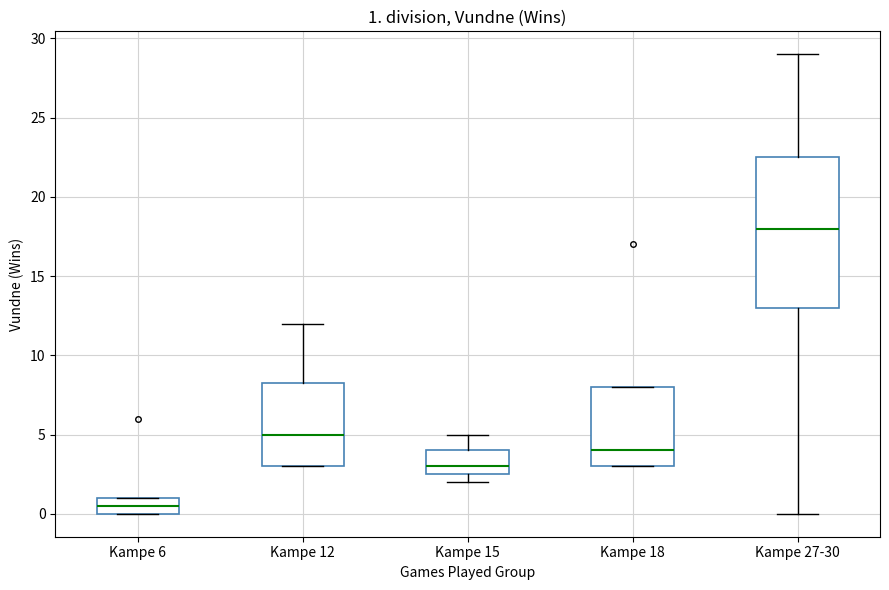

Comparing the boxes themselves (not the whiskers), which one is the tallest?

Kampe 27-30